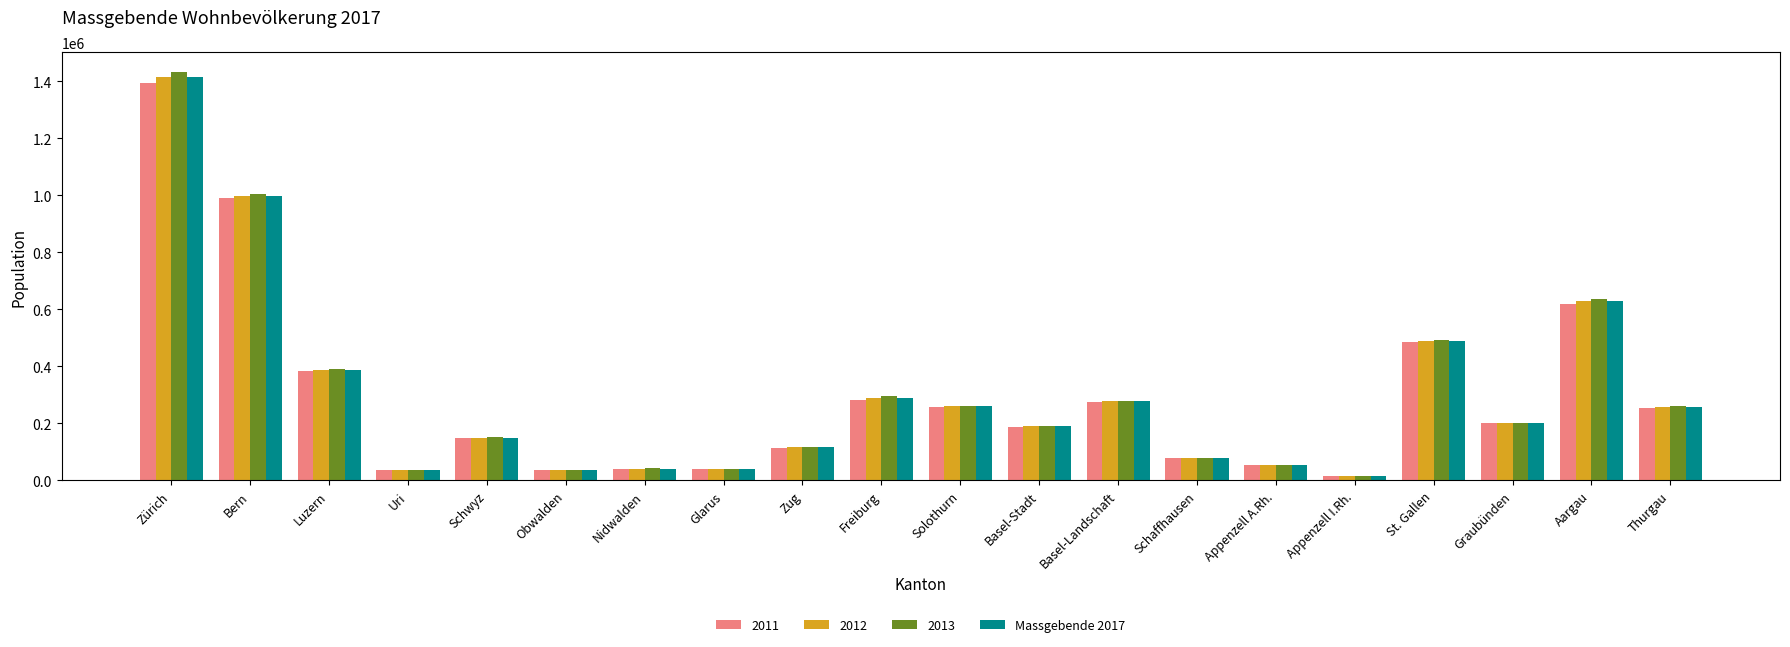

Which series has the largest range (max minus min)?

2013